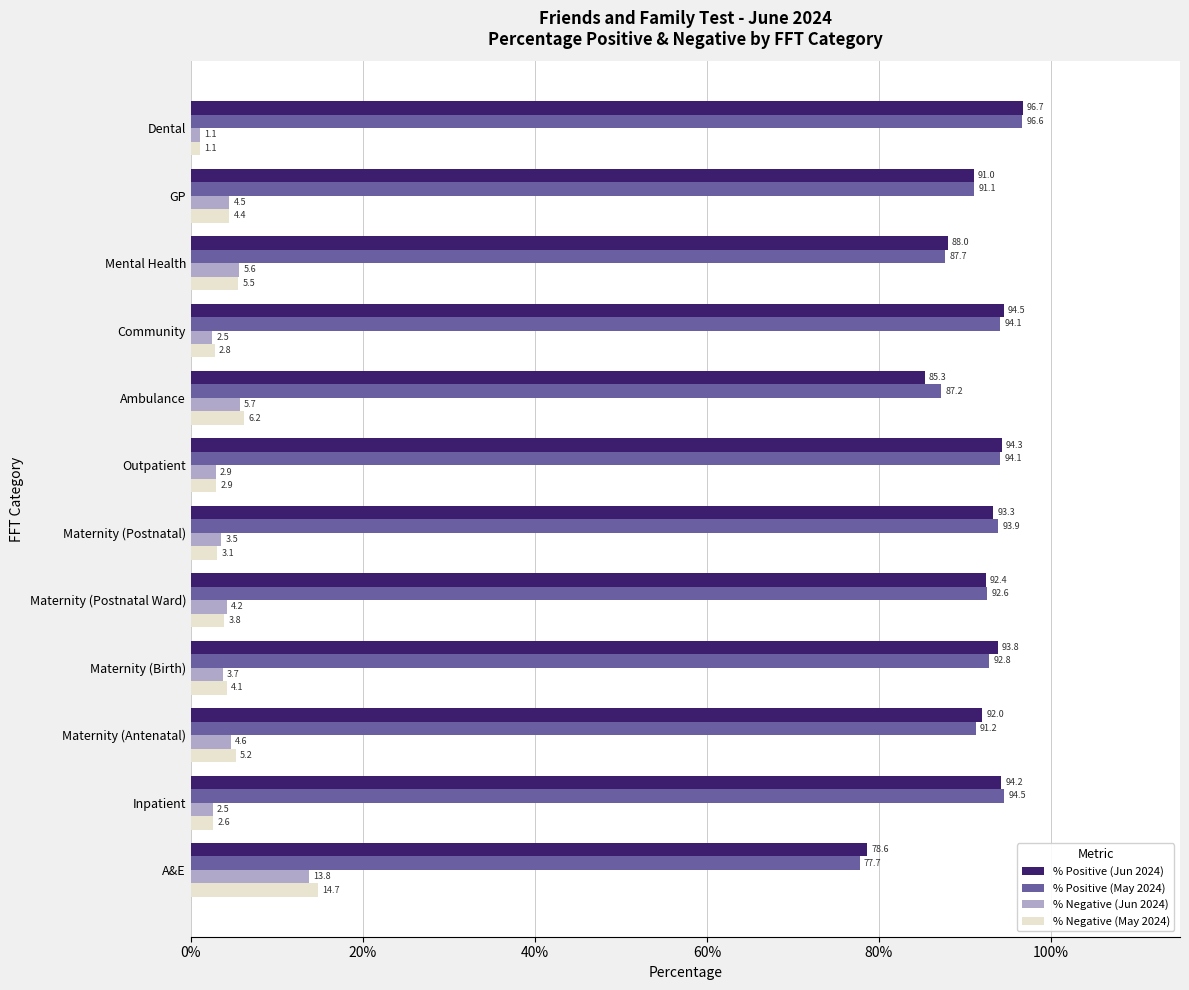

Is it true that % Negative (May 2024) equals 5.2 at Maternity (Antenatal)?

True